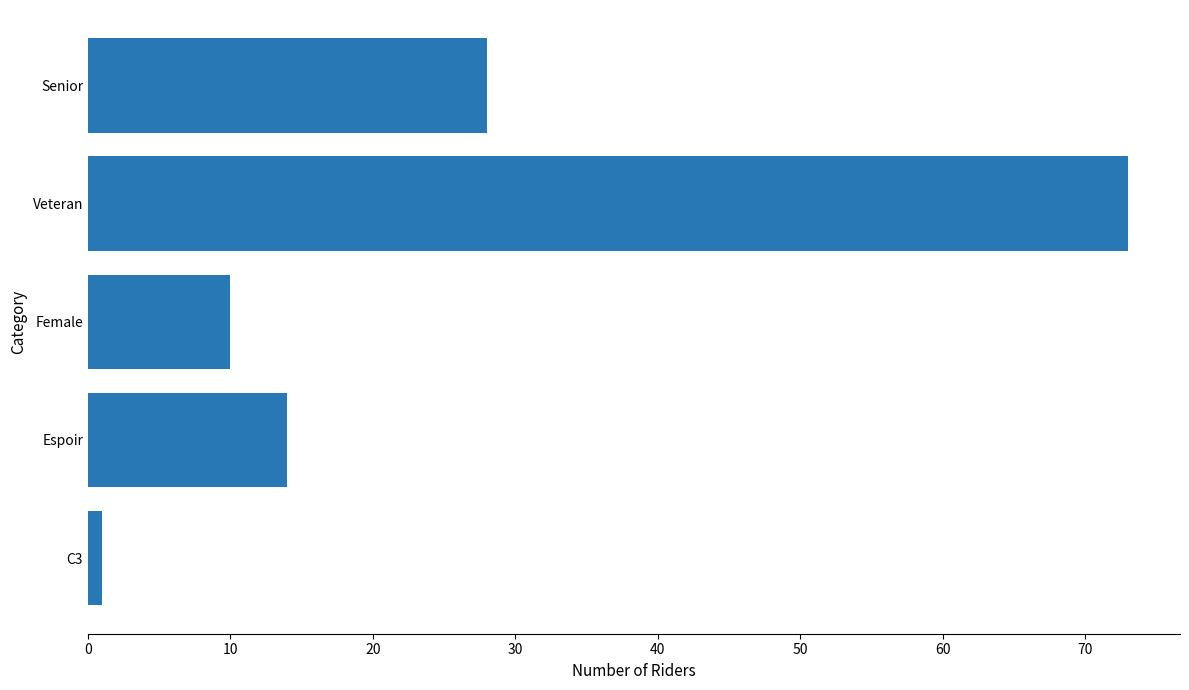

Between Female and C3, which is larger?

Female